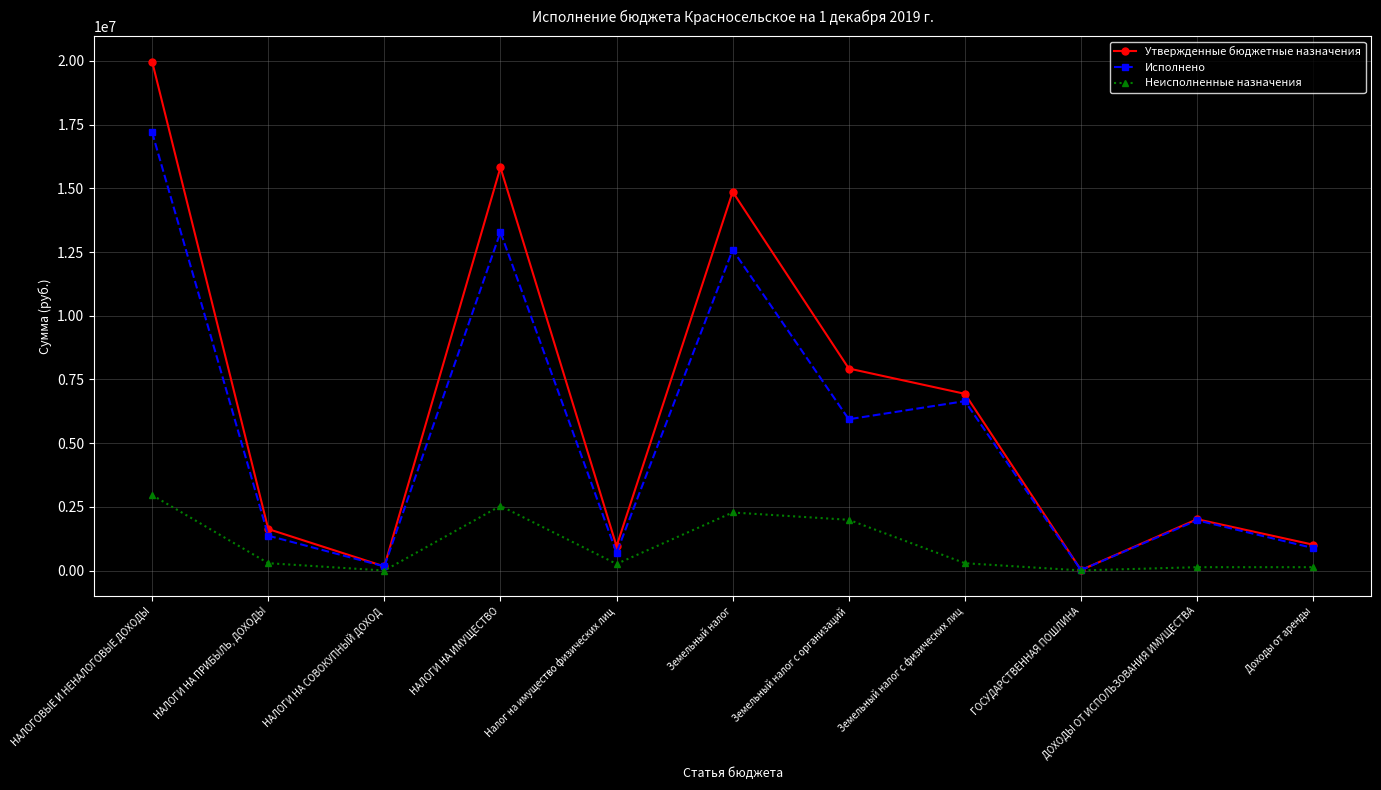

Between which two adjacent categories do Утвержденные бюджетные назначения and Исполнено first intersect?

НАЛОГИ НА ПРИБЫЛЬ, ДОХОДЫ and НАЛОГИ НА СОВОКУПНЫЙ ДОХОД